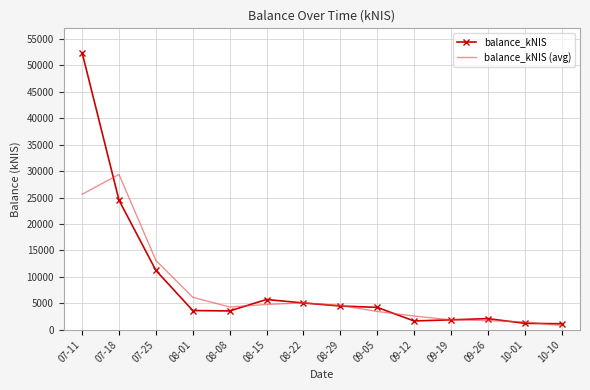

Rank the series at 09-05 from highest to lowest value.

balance_kNIS, balance_kNIS (avg)